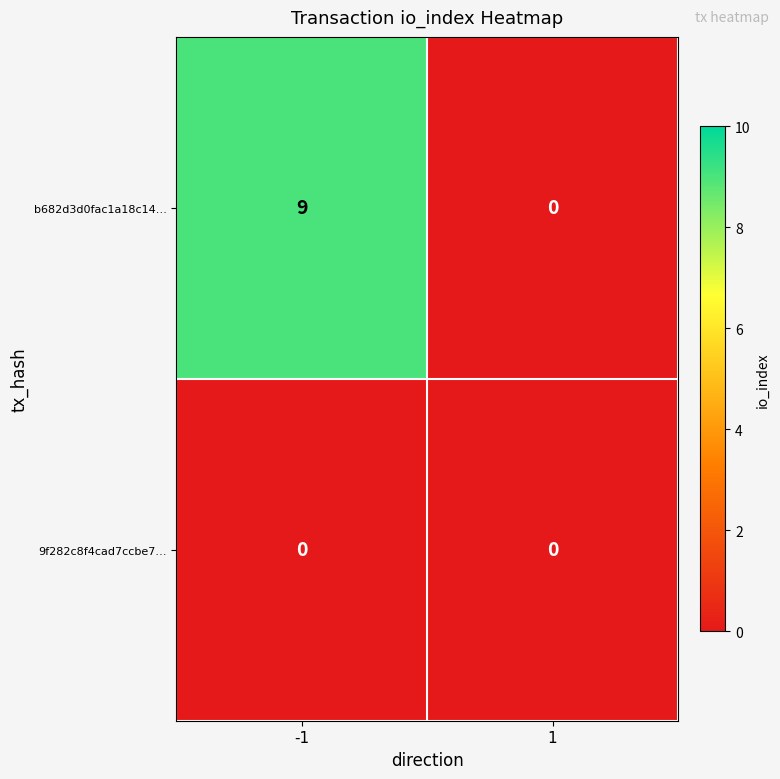

Which series changed the most between -1 and 1?

b682d3d0fac1a18c14…